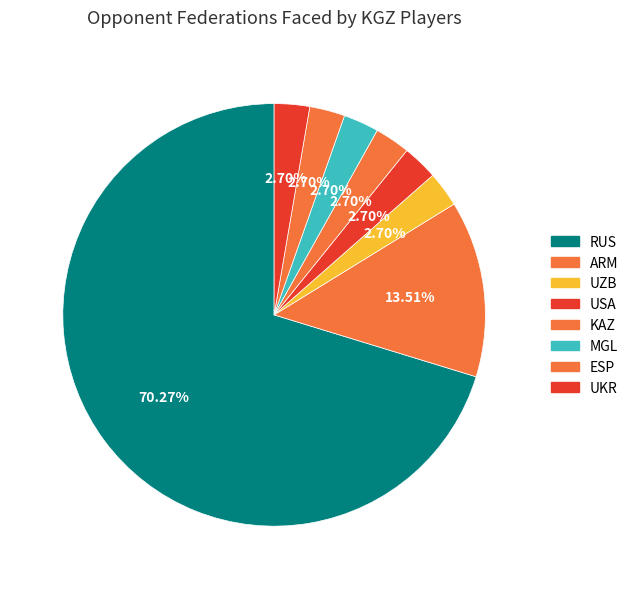

Count the number of slices in the pie.

8